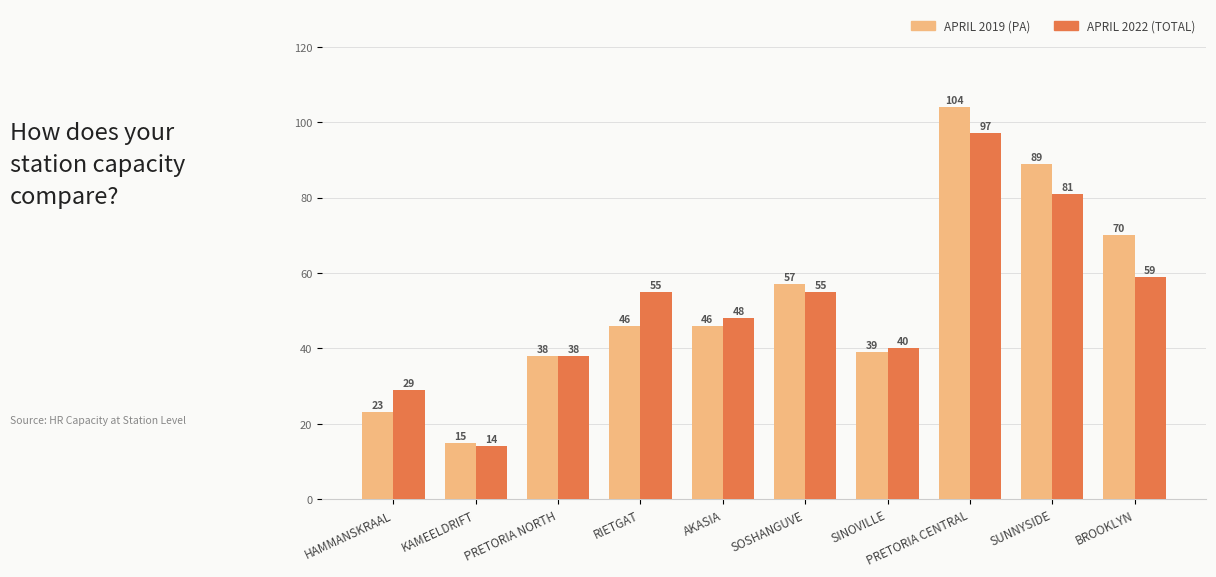

What is the sum of the APRIL 2022 (TOTAL) values at PRETORIA CENTRAL and AKASIA?

145